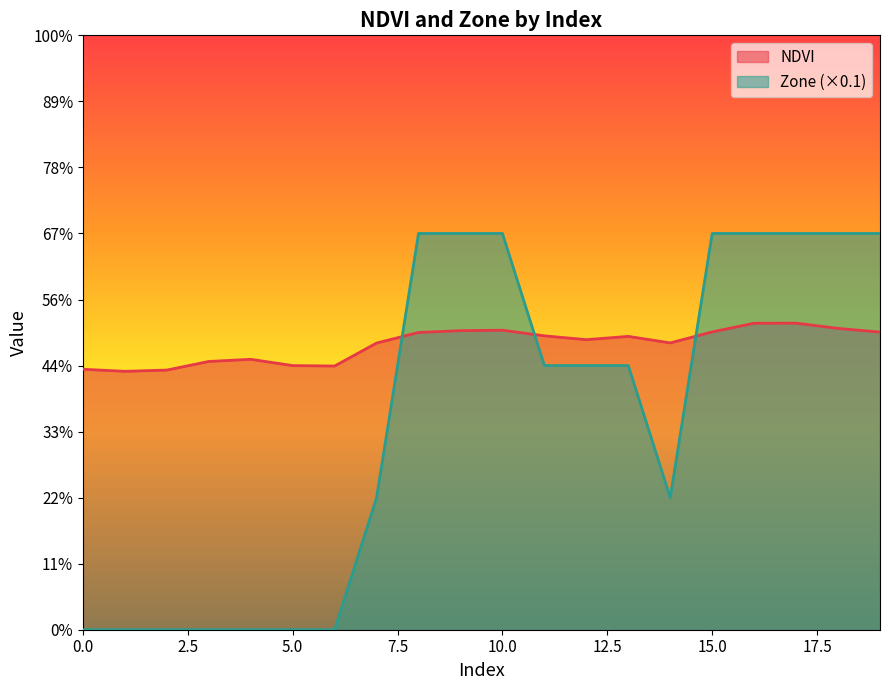

After their last crossing, which series has the higher values: NDVI or Zone?

Zone